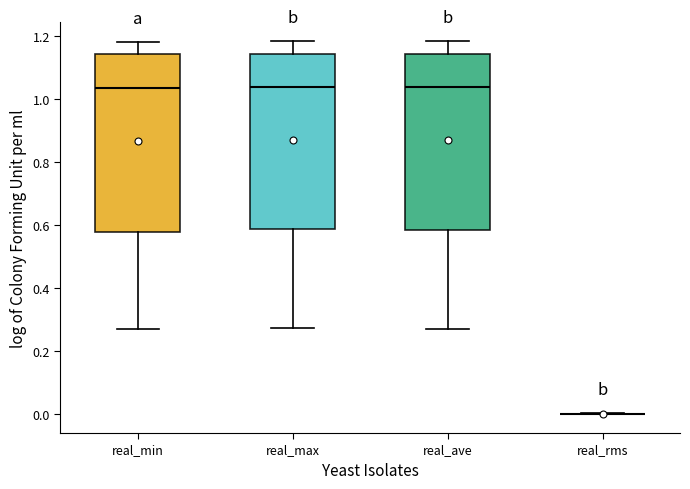

Reading left to right, transcribe this box plot: for each box, give where its median line is, the range the box spans, and where its two whiskers end, as read against the y-axis. The values are not printed on the chart, so give them approximately, as read against the axis.

real_min: median 1.04, box 0.58 to 1.14, whiskers 0.28 to 1.18
real_max: median 1.04, box 0.58 to 1.14, whiskers 0.28 to 1.18
real_ave: median 1.04, box 0.58 to 1.14, whiskers 0.28 to 1.18
real_rms: box collapsed to a line at 0.00, whiskers 0.00 to 0.00